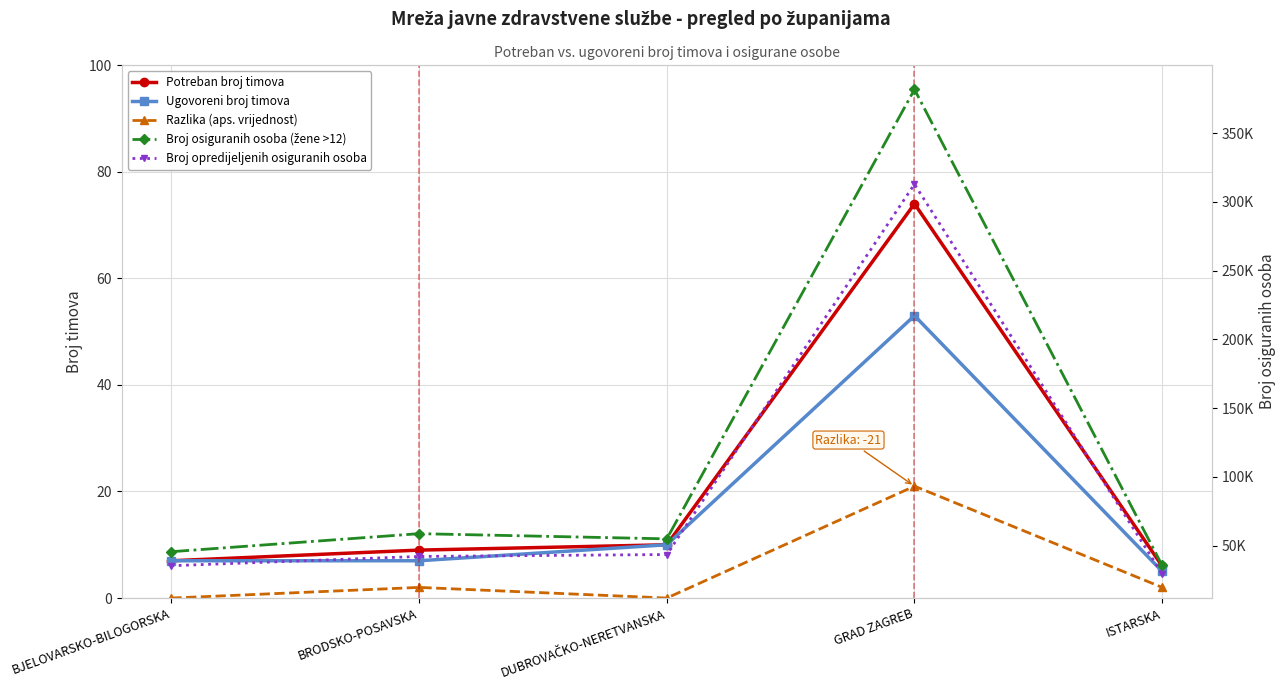

Reading left to right, extract all data points from this chart.

Potreban broj timova: 7	9	10	74	6
Ugovoreni broj timova: 7	7	10	53	5
Razlika (aps. vrijednost): 0	2	0	21	2
Broj osiguranih osoba (žene >12): 45536	58651	54876	381751	35495
Broj opredijeljenih osiguranih osoba: 35326	42075	43473	312836	29432